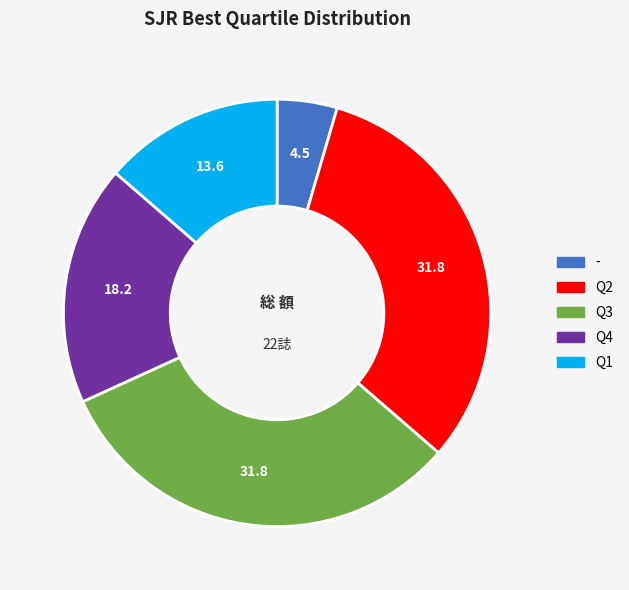

Is Q1 the majority of the pie?

No